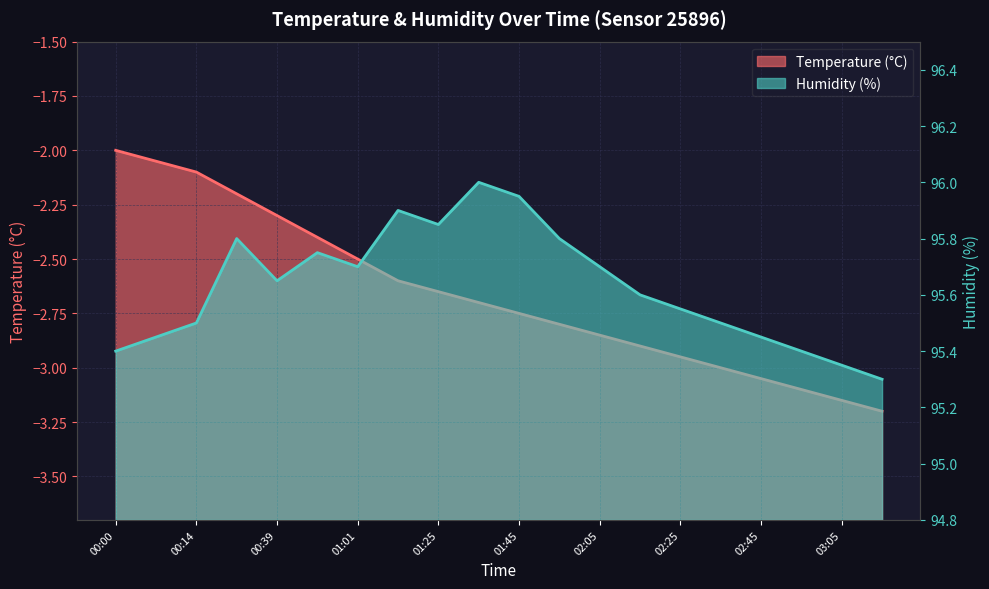

Which category has the lowest value across all series?

03:15